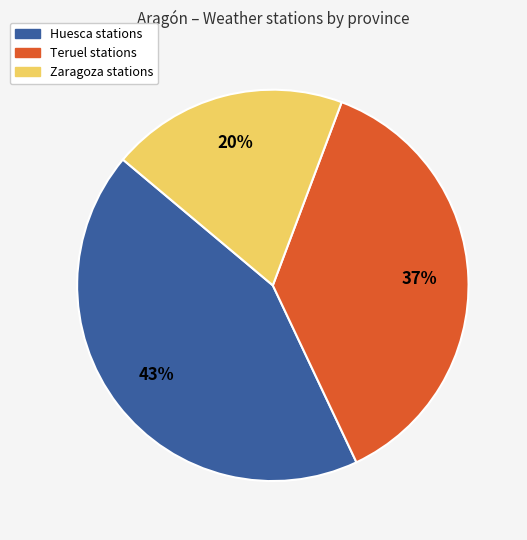

True or false: Huesca accounts for 43% of the total.

True